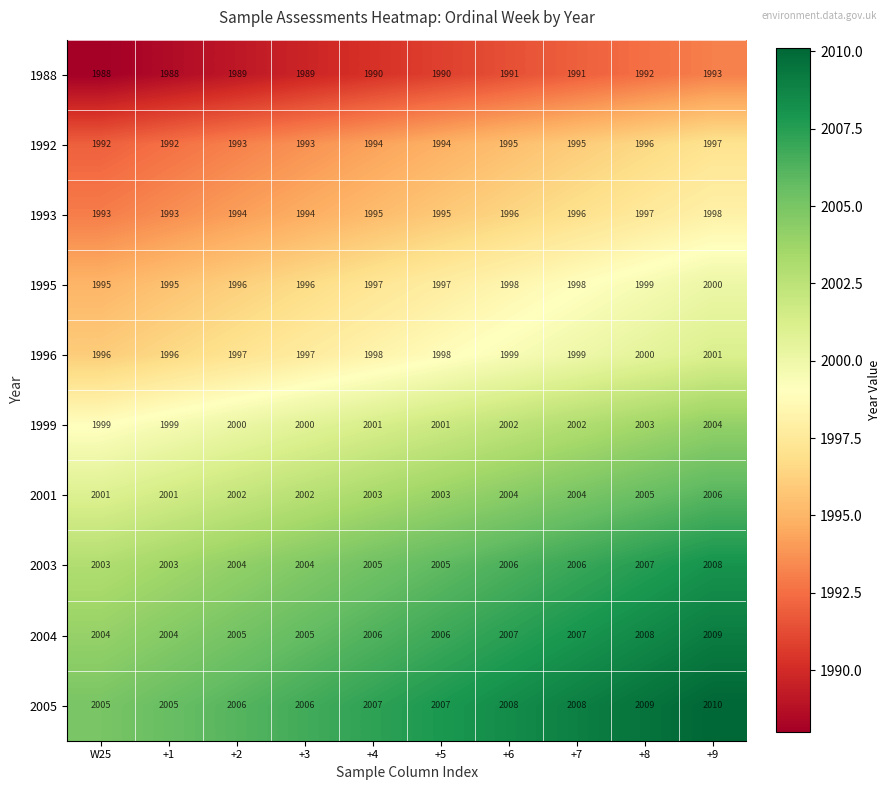

Which category has the highest value across all series?

+9